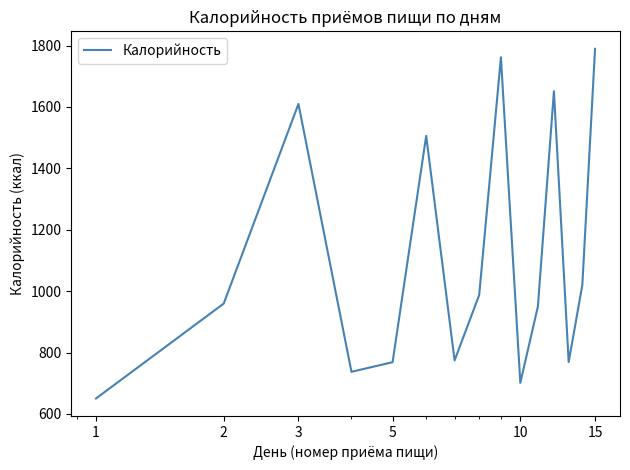

What is the minimum value shown in the chart?

650.4